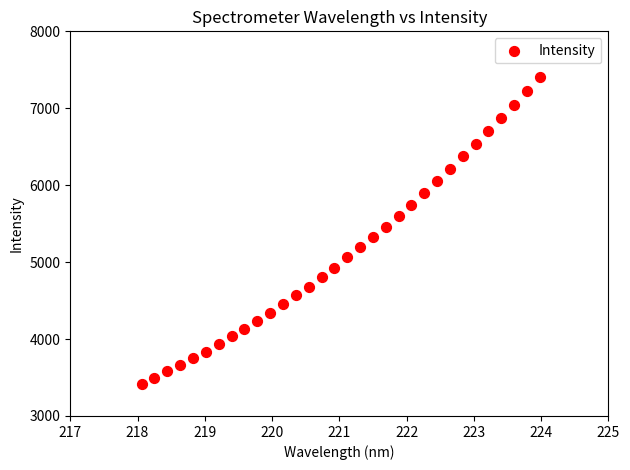

What is the range of Y values (max minus min)?

3985.4